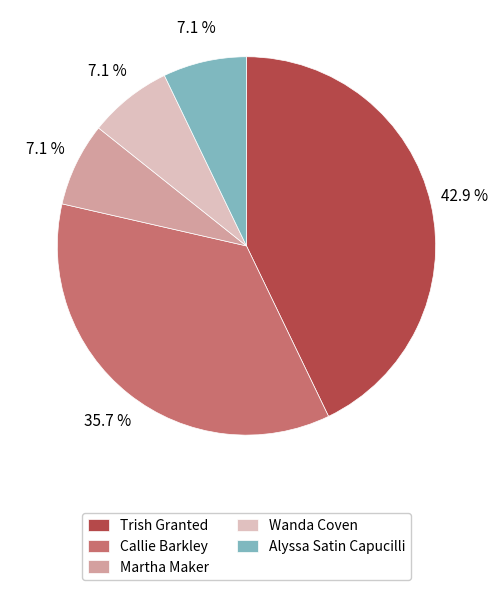

Is the sum of Martha Maker and Callie Barkley greater than half?

No